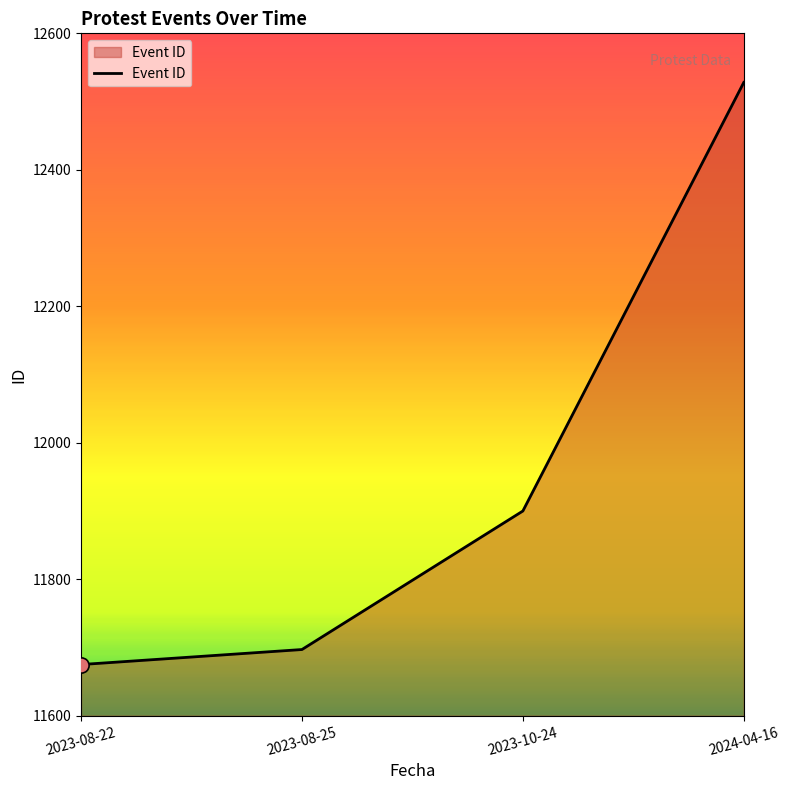

What is the ratio of the value at 2023-08-22 to the value at 2024-04-16?

0.9